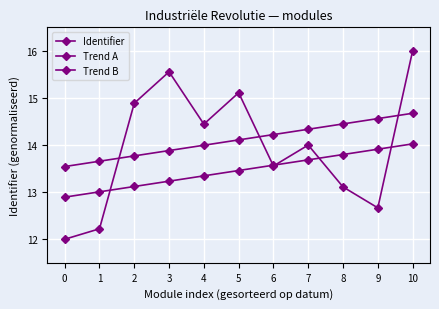

How many lines are shown in the chart?

3